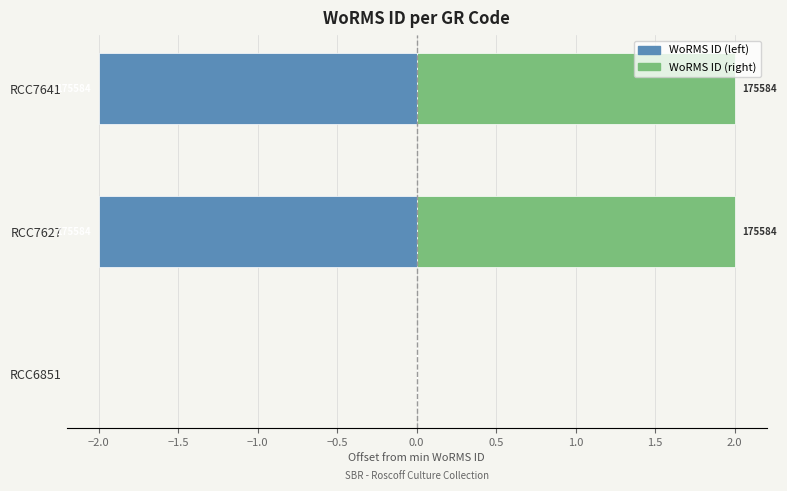

Count the number of data series in this chart.

2